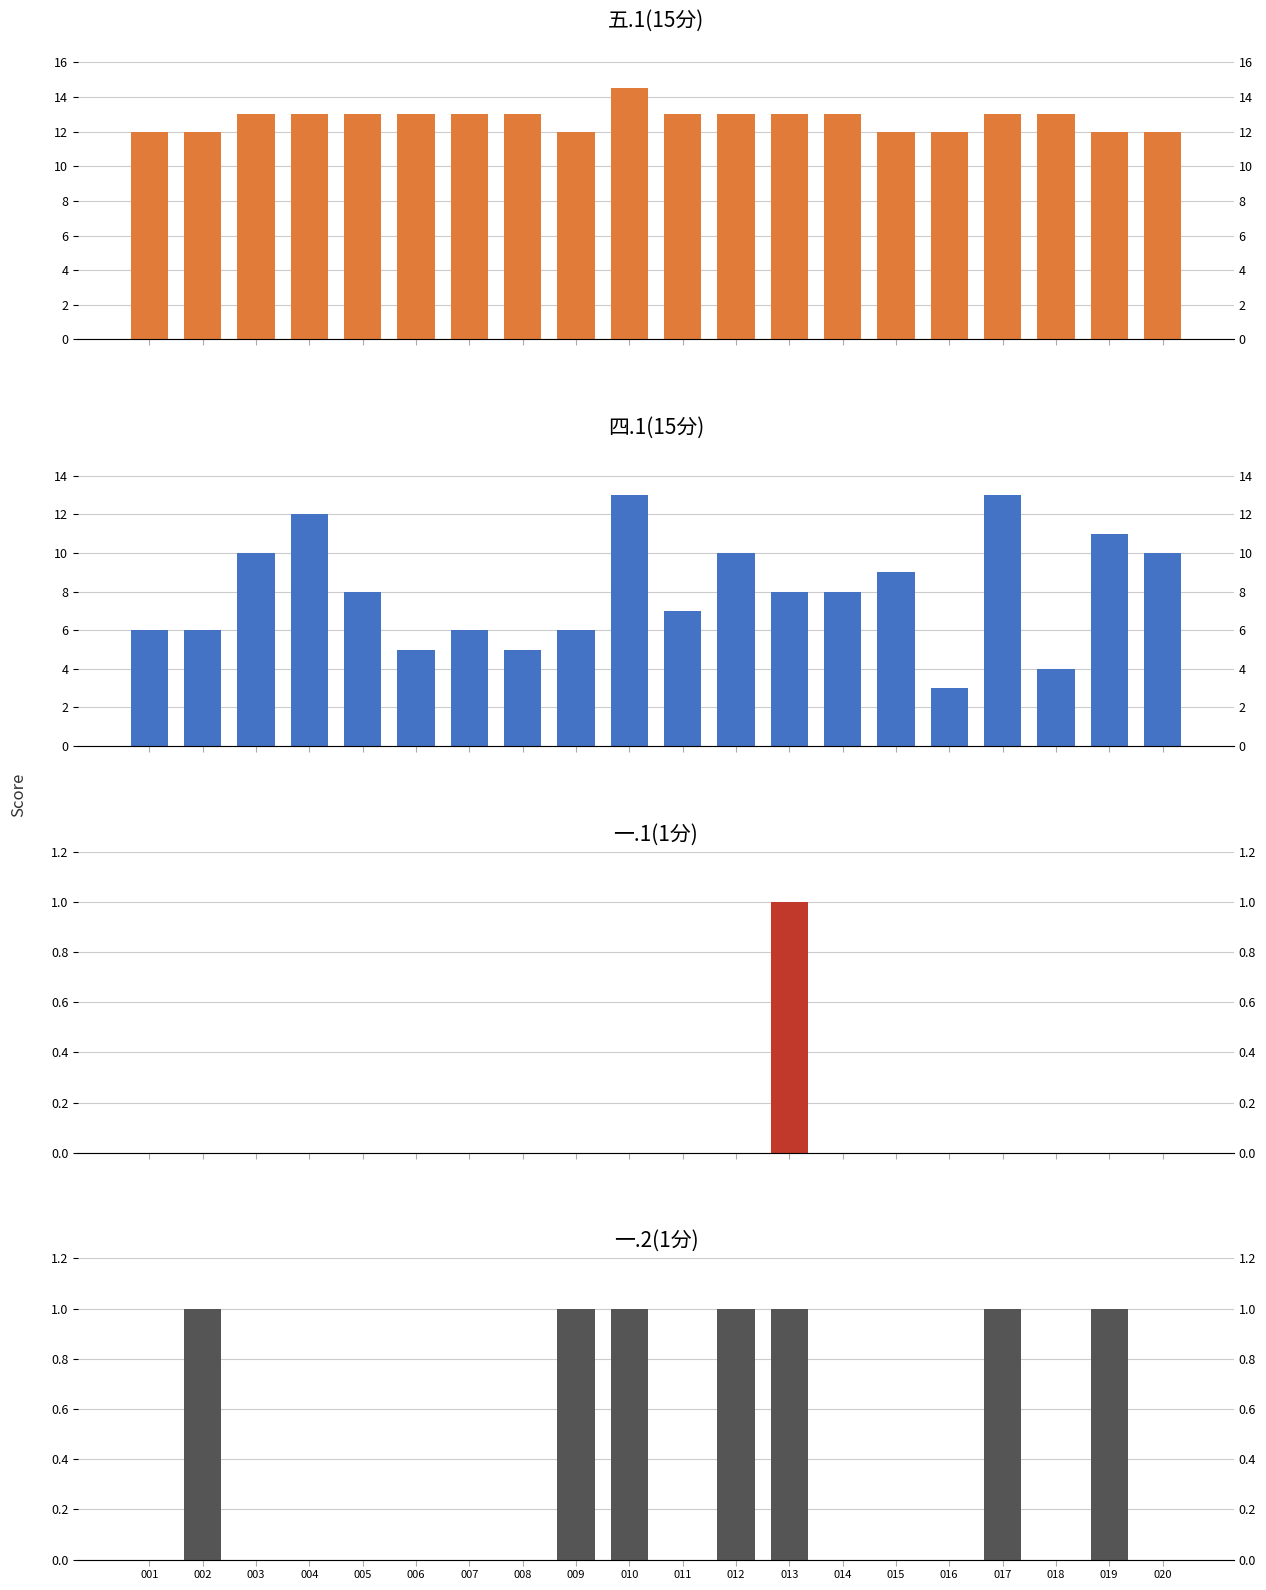

What is the difference between the maximum and minimum values in the 一.1(1分) series?

1.0